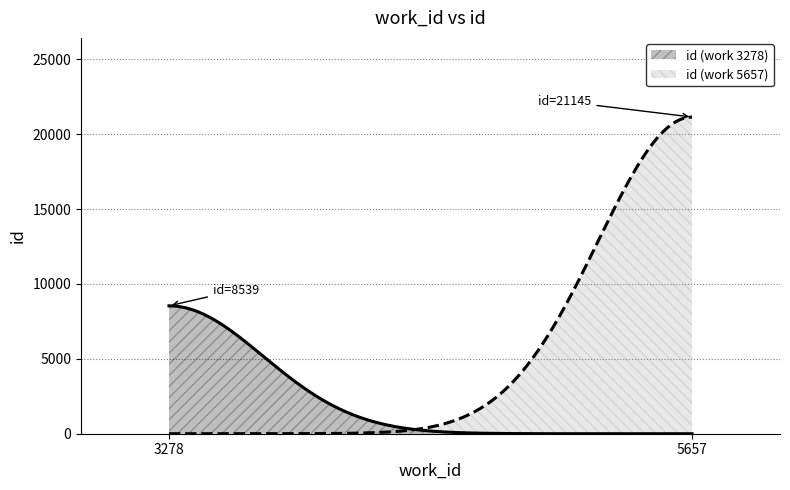

List the labels in order of value, smallest first.

3278, 5657